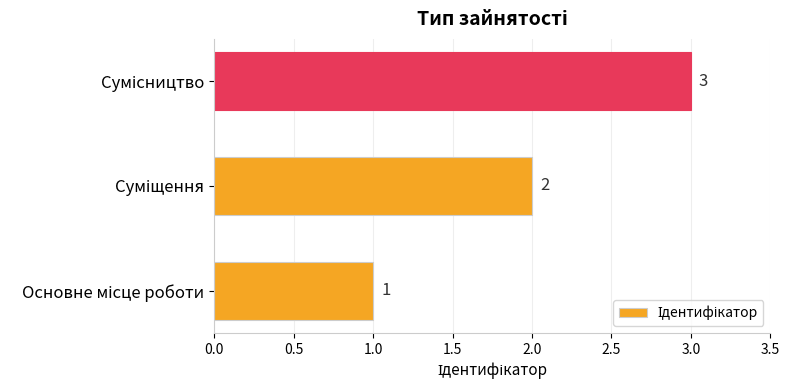

How many values are between 1 and 3?

3